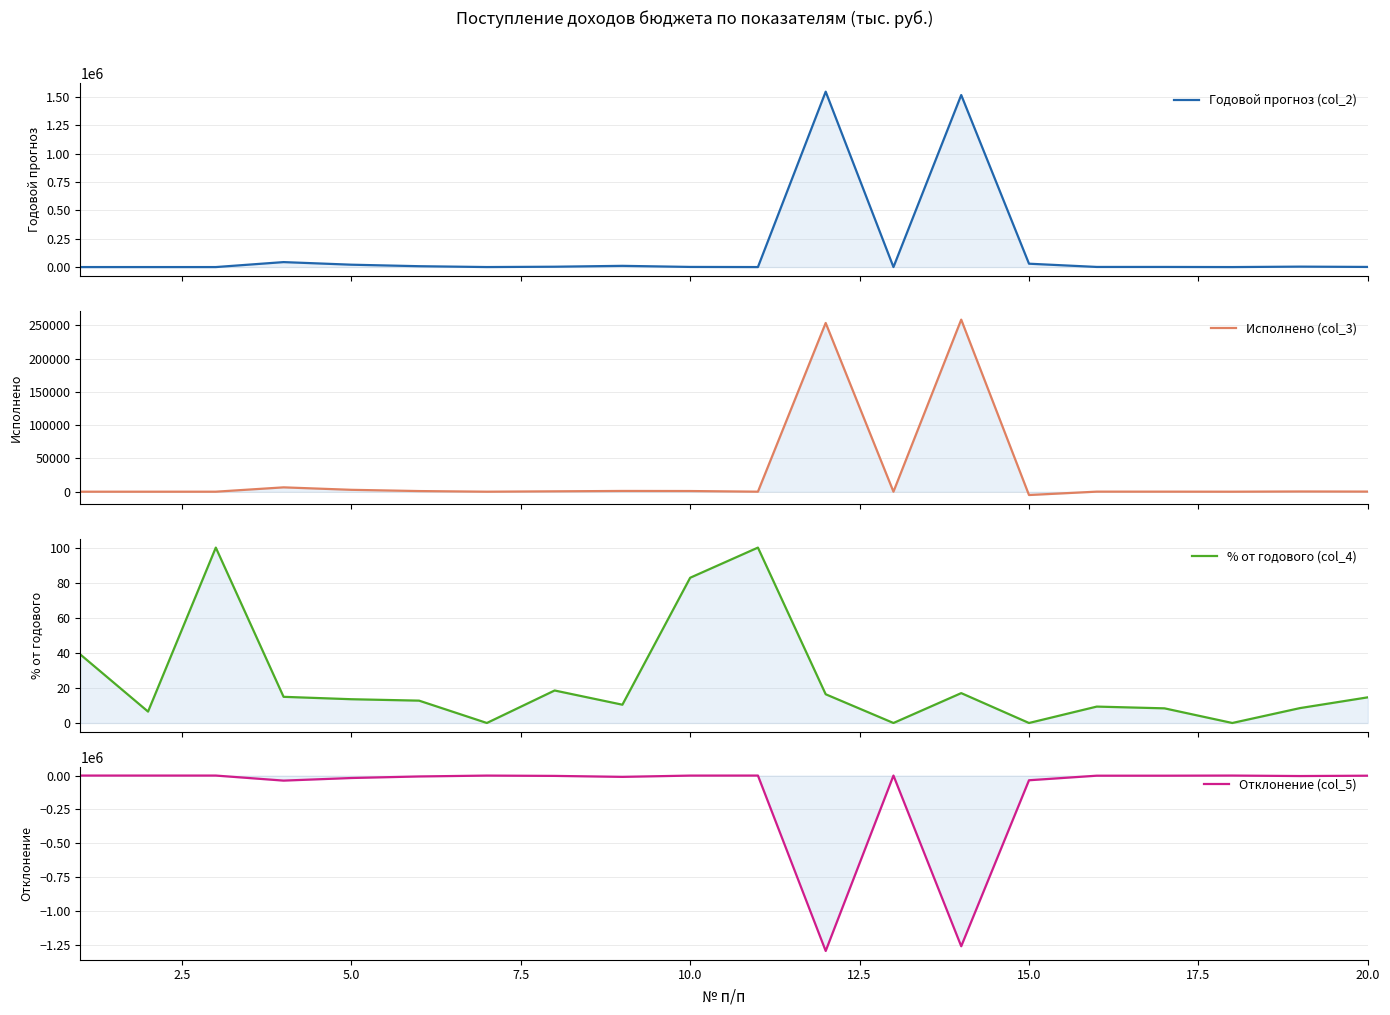

What is the value of the Годовой прогноз (col_2) point at the 11th from the left?

22.0